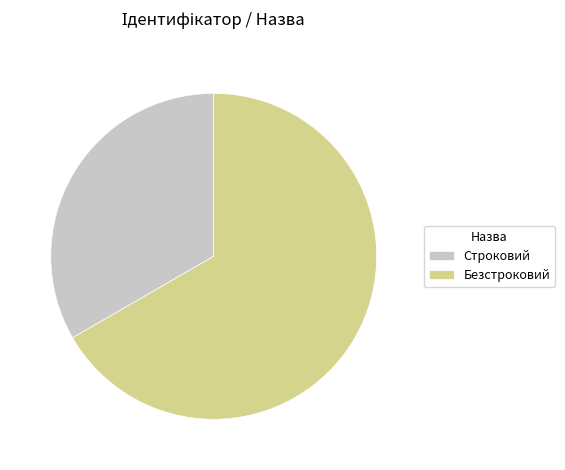

Does any single category account for the majority?

Yes